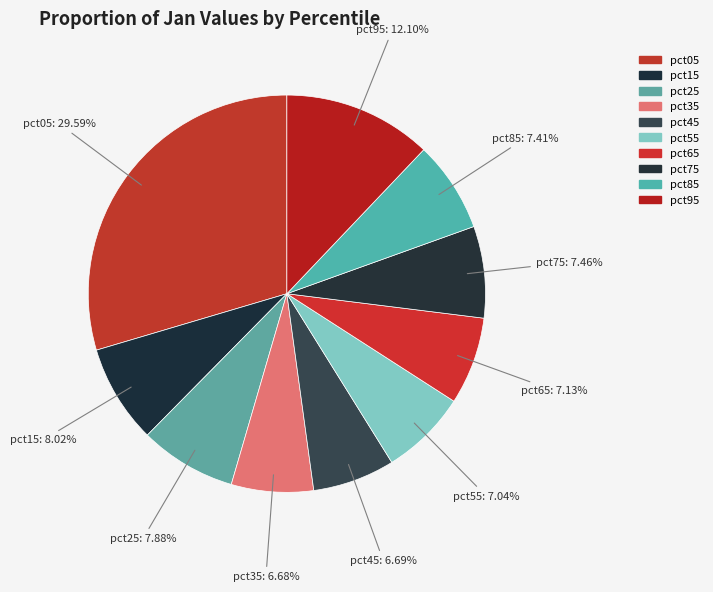

What percentage is the pct65 slice, to the nearest percent?

7%